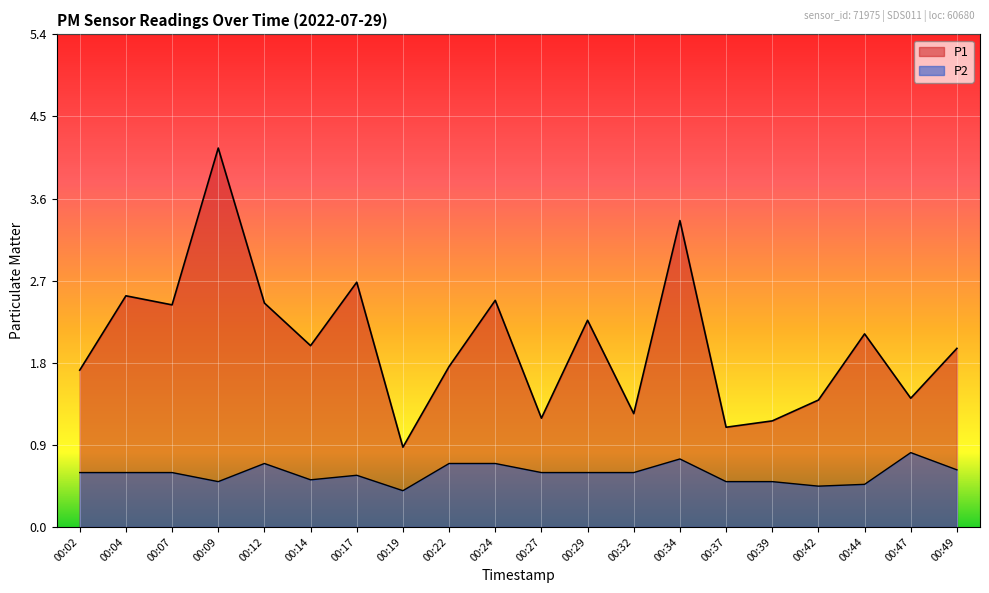

How many interior local peaks does the P1 series have?

7